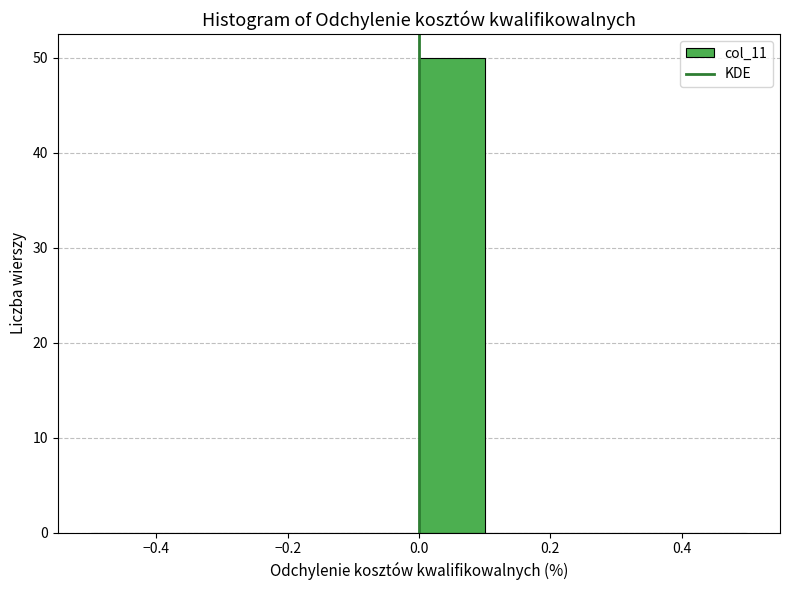

Reading left to right, list every bar in this chart as the range it spans on the x-axis followed by its height. The values are not printed on the chart, so give them approximately, as read against the axis.

-0.5 to -0.4: 0
-0.4 to -0.3: 0
-0.3 to -0.2: 0
-0.2 to -0.1: 0
-0.1 to 0.0: 0
0.0 to 0.1: 50
0.1 to 0.2: 0
0.2 to 0.3: 0
0.3 to 0.4: 0
0.4 to 0.5: 0